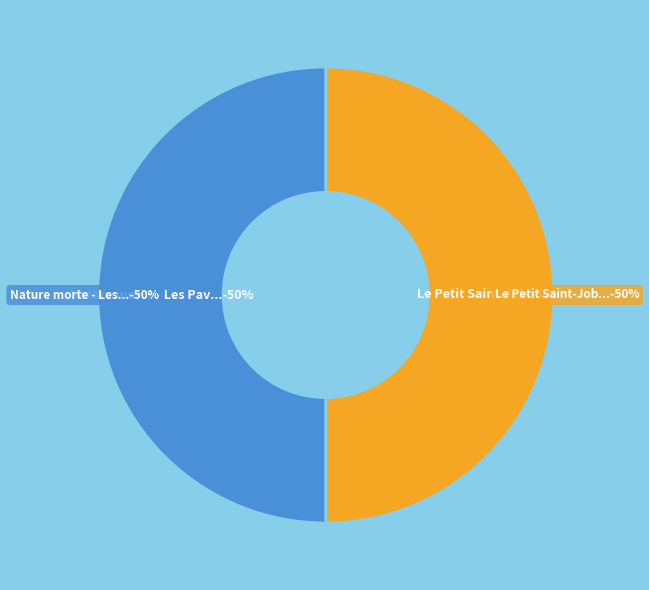

Is it true that Nature morte - Les Pavots. is 38% of the pie?

False